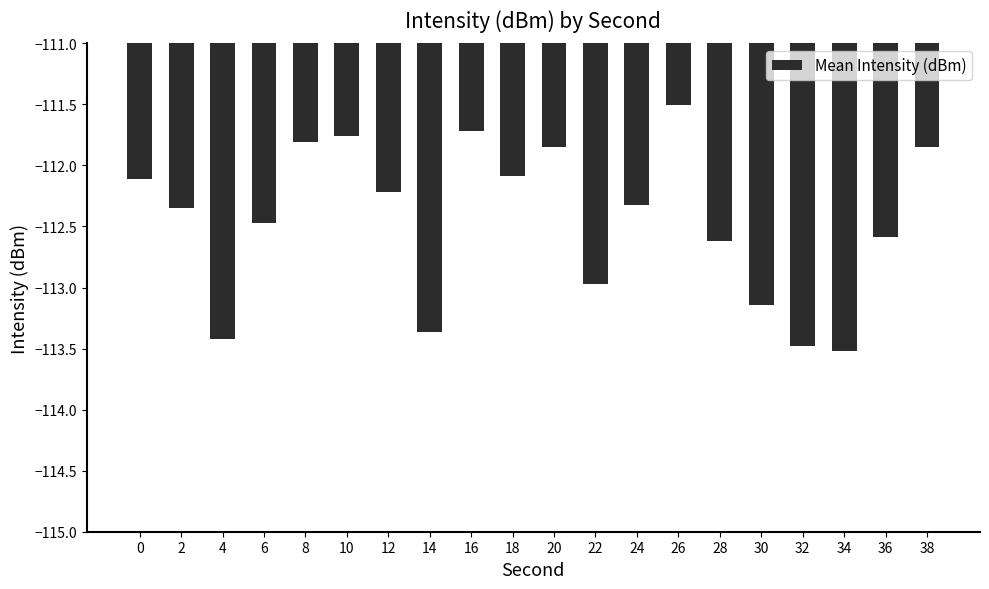

What is the minimum value shown in the chart?

-113.5